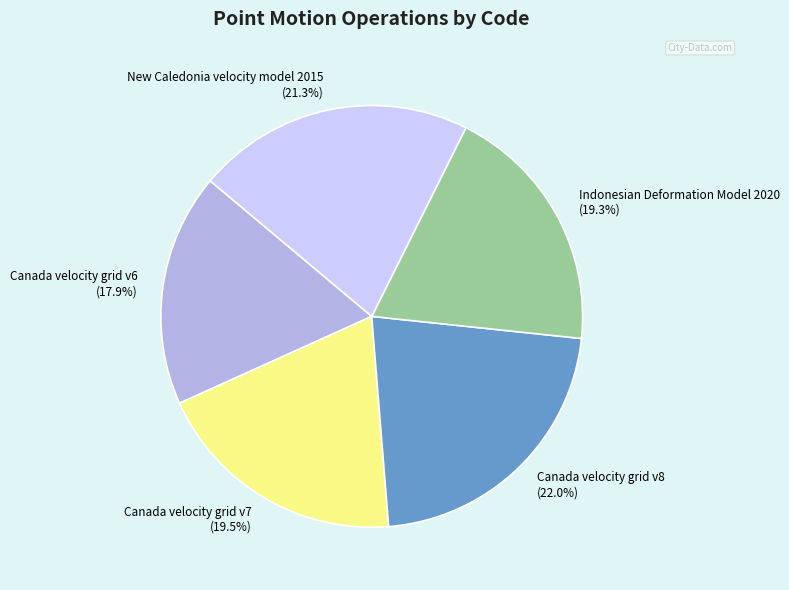

Does Canada velocity grid v8 account for over 50% of the chart?

No